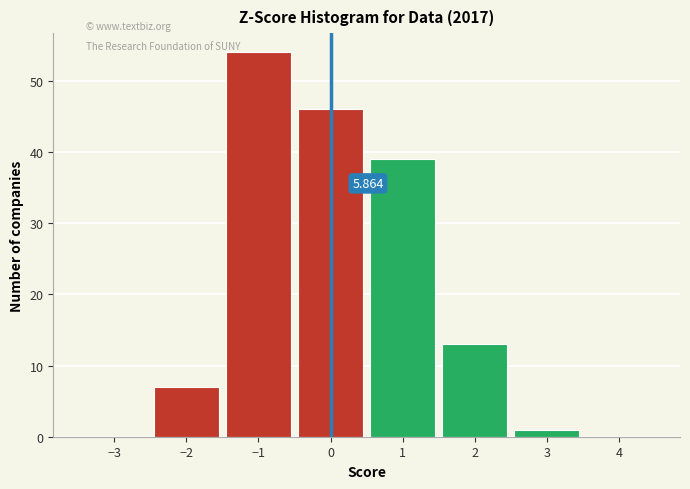

Which range on the x-axis has the tallest bar?

-1.5 to -0.5